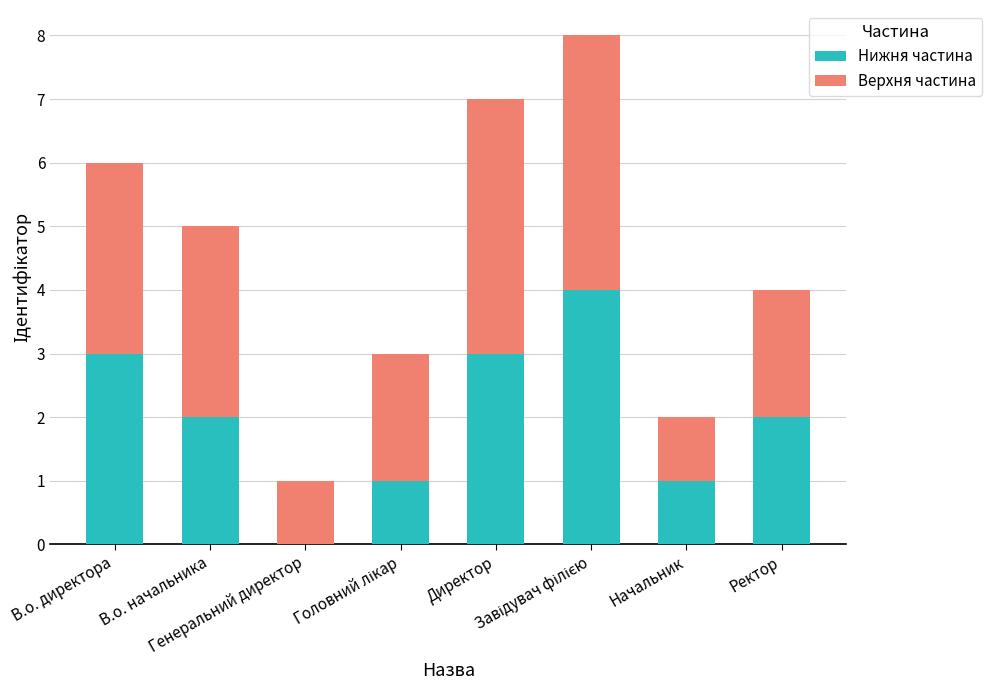

What is the highest value of the Нижня частина series?

4